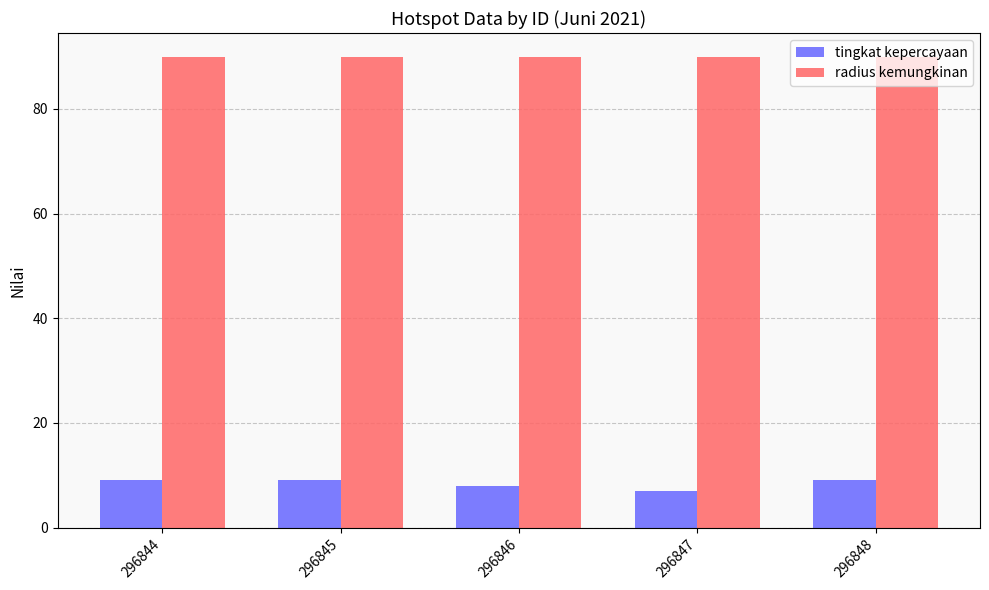

What are all the series names shown in the legend?

tingkat kepercayaan, radius kemungkinan